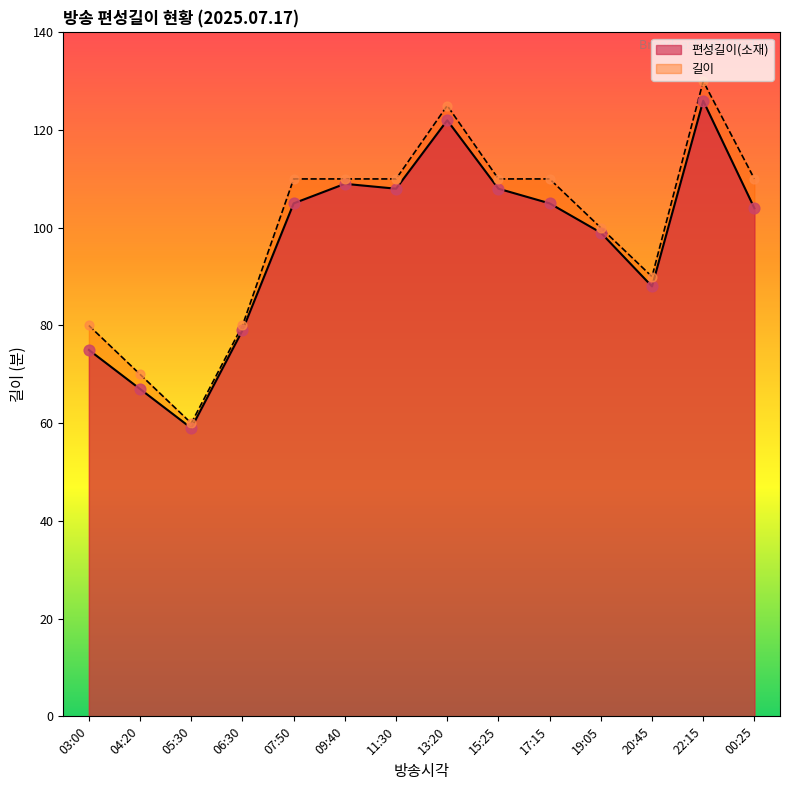

What are all the series names shown in the legend?

편성길이(소재), 길이